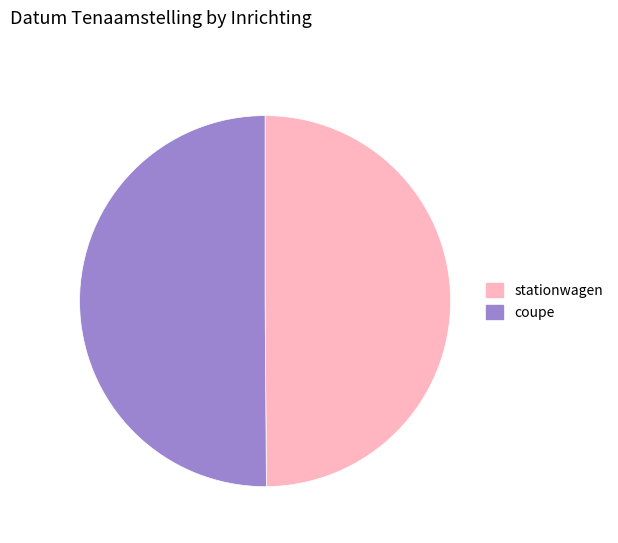

The coupe slice represents 50% of the pie. True or false?

True